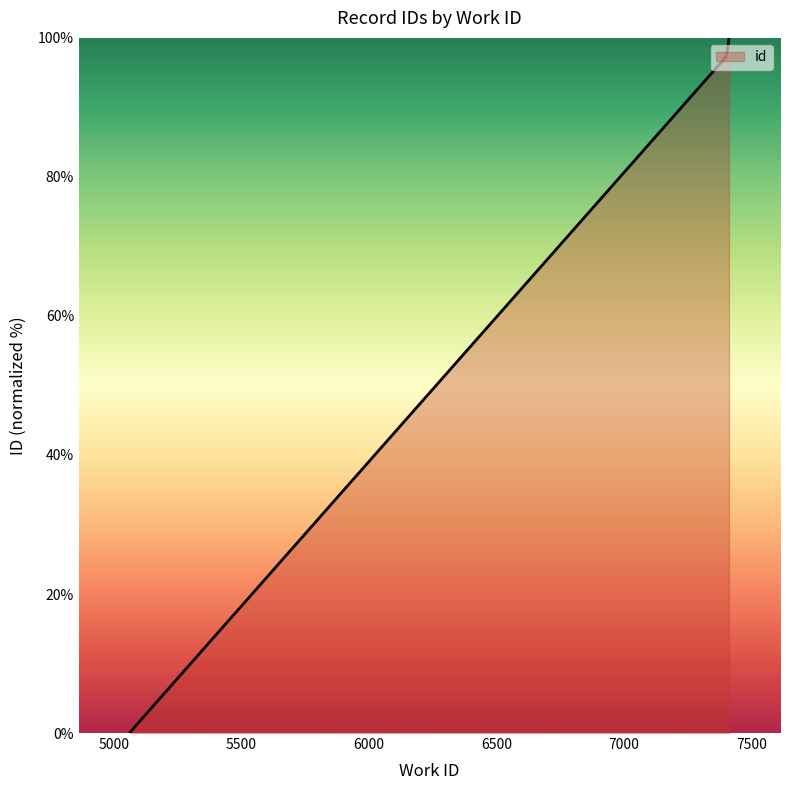

Does the chart display data point markers on the line(s)?

No